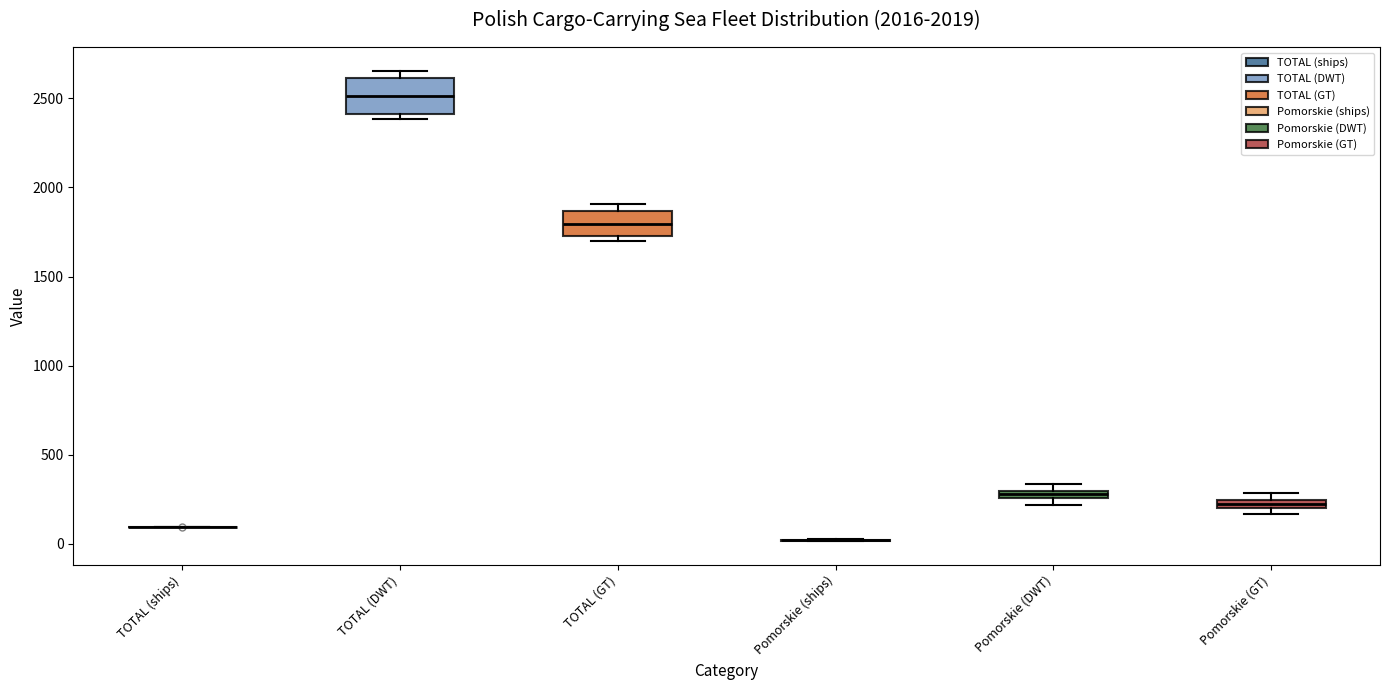

Where is the lower edge of the box for Pomorskie (DWT) on the y-axis? The values are not printed on the chart, so give them approximately, as read against the axis.

250